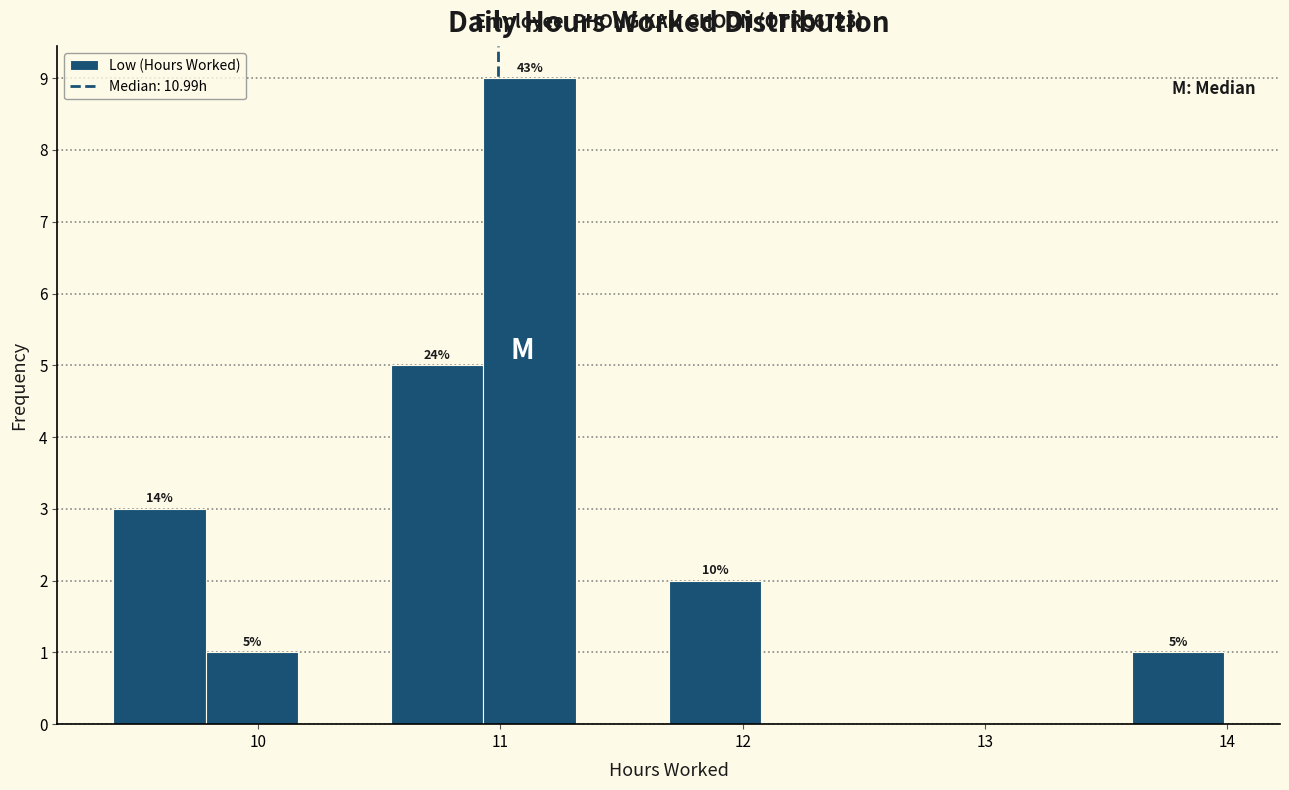

Read against the x-axis, roughly where is the centre of the tallest bar?

11.1